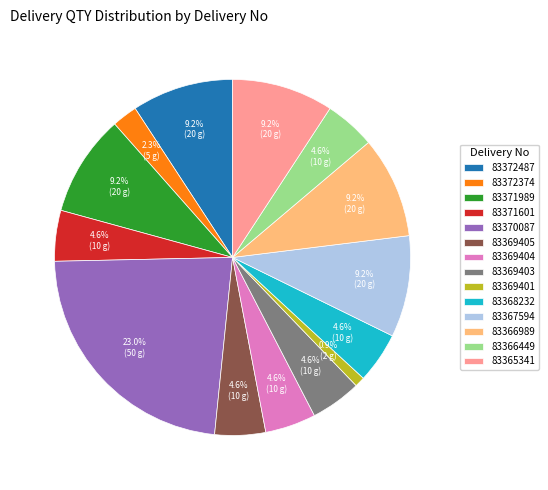

Which has a higher value, 83369403 or 83367594?

83367594